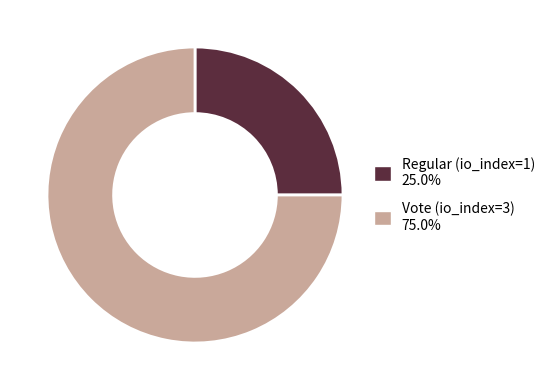

Do Regular (io_index=1) 25.0% and Vote (io_index=3) 75.0% together represent more than half of the pie?

Yes